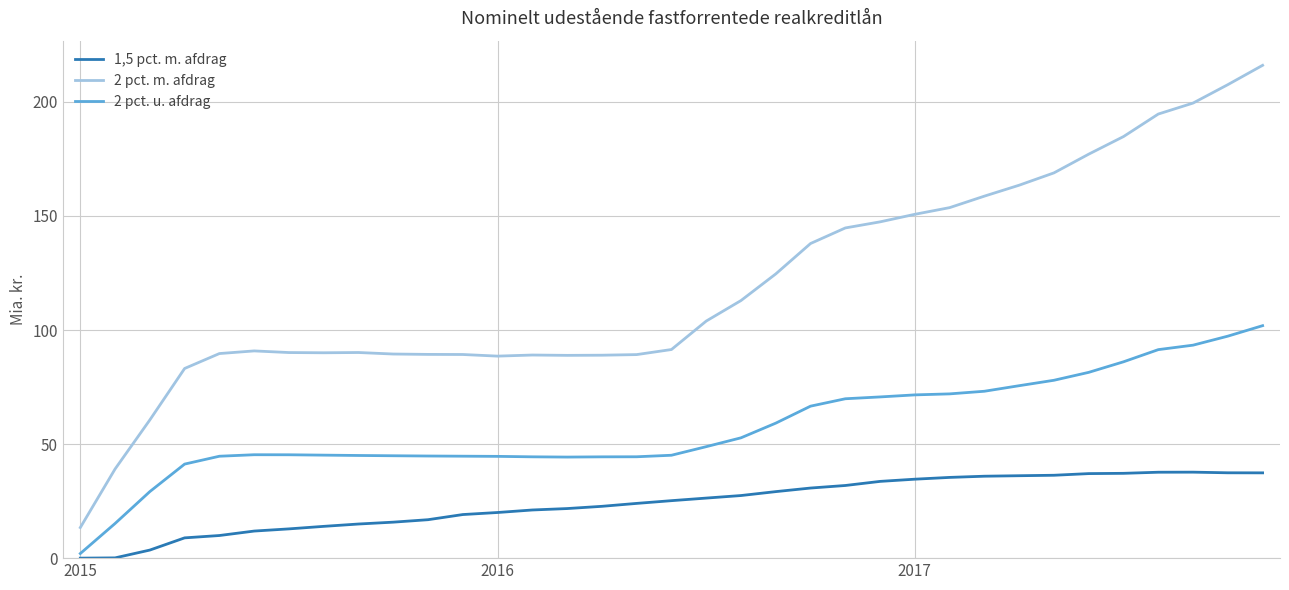

List the series in order of their peak value, lowest first.

1,5 pct. m. afdrag, 2 pct. u. afdrag, 2 pct. m. afdrag